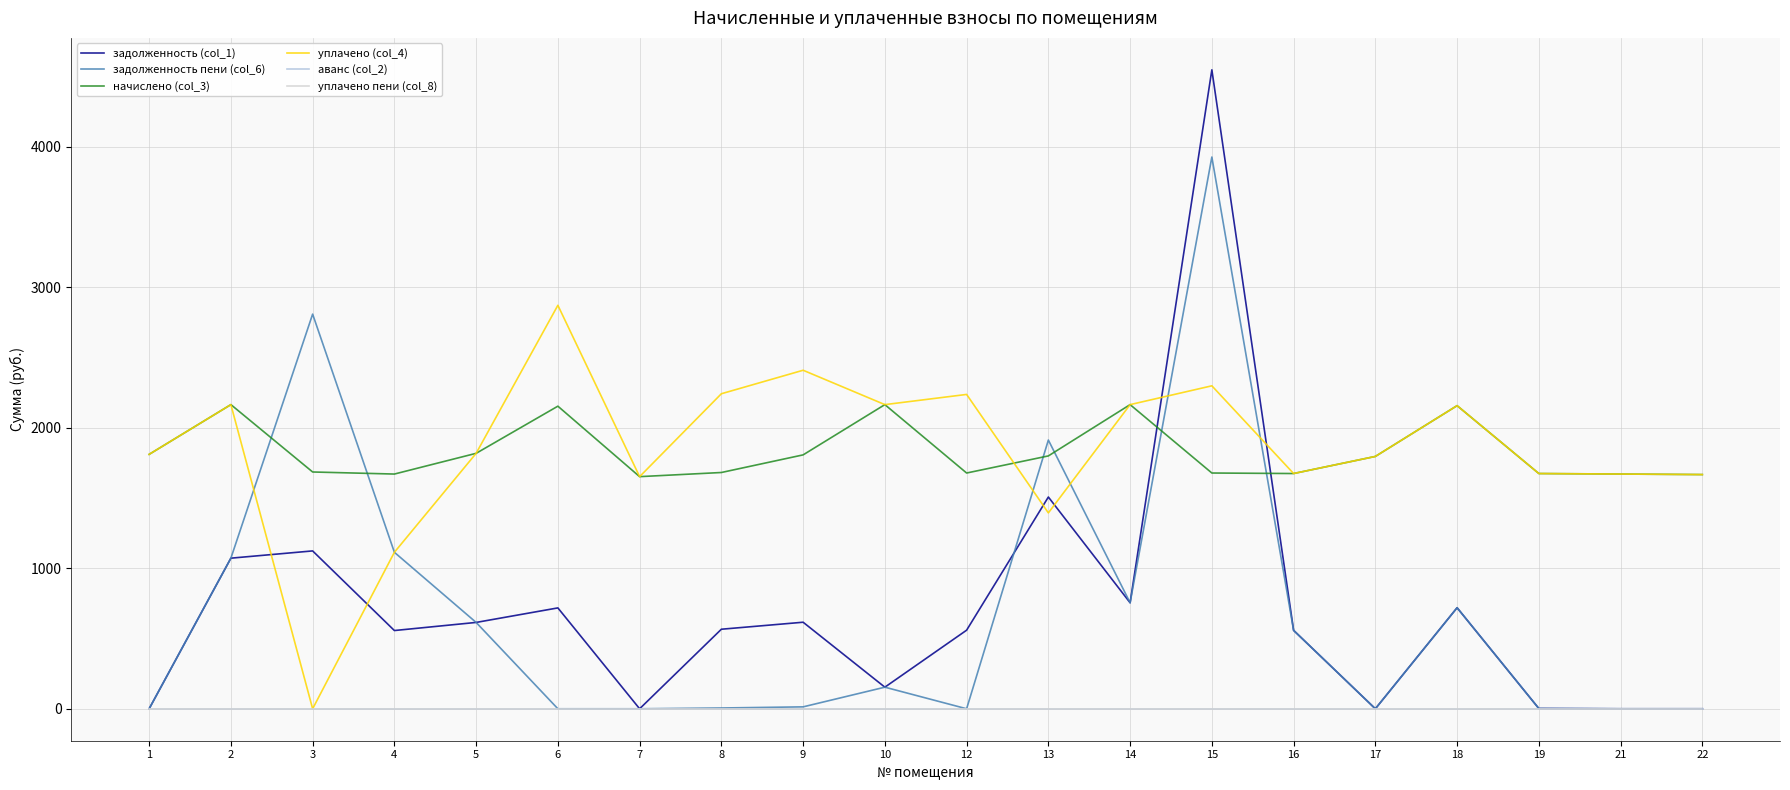

Is this an area chart (filled region under the line)?

No